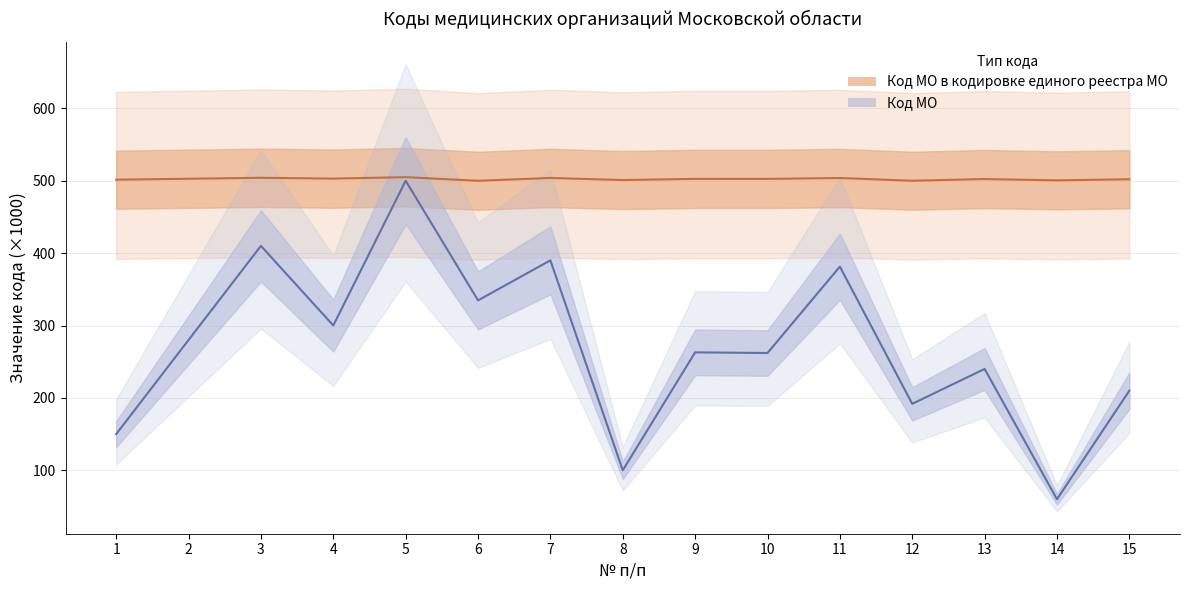

At which category does Код МО reach its first local peak?

3